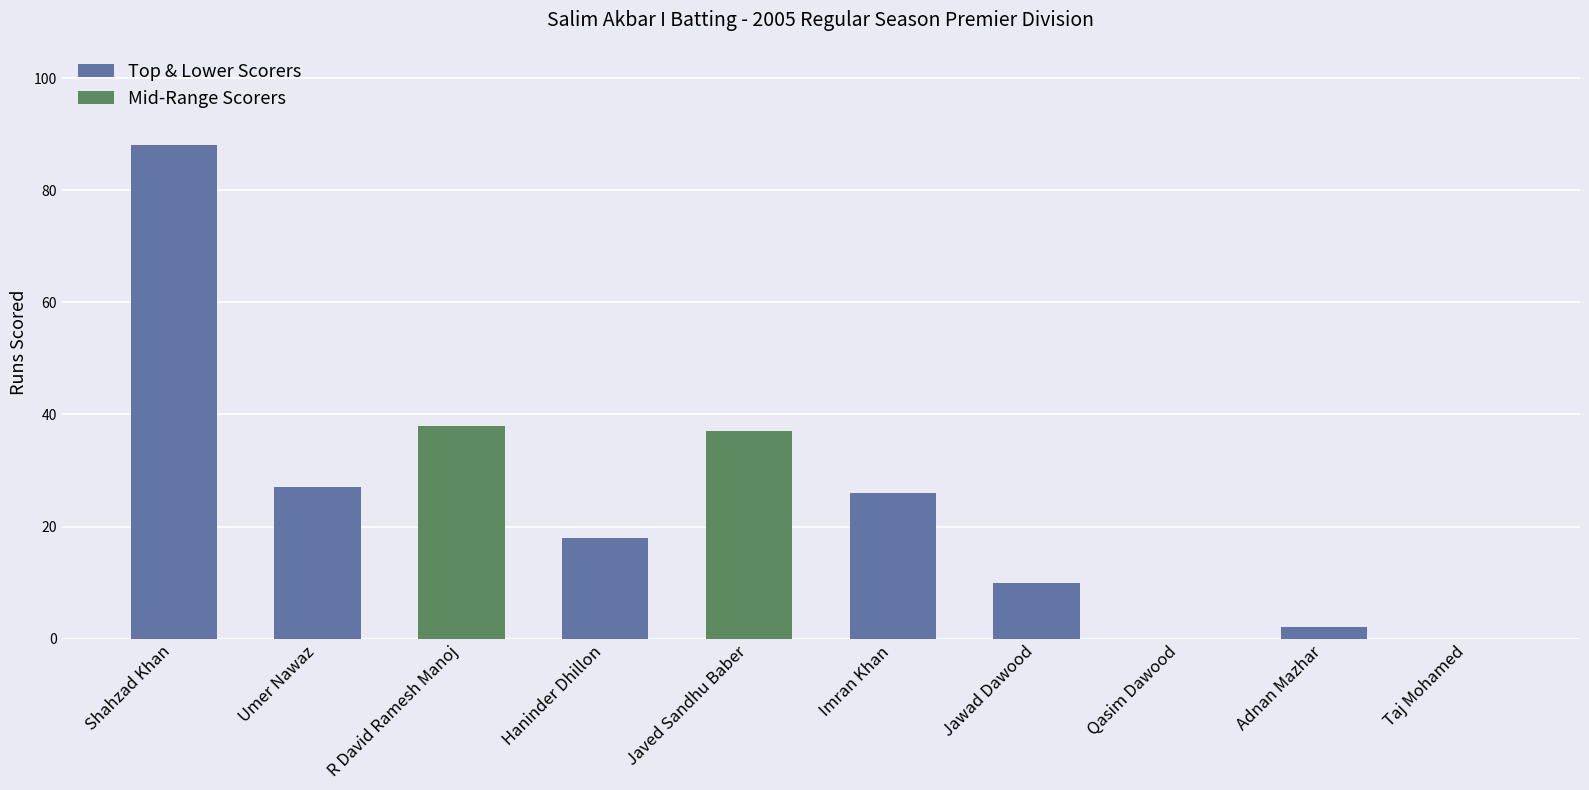

Is it true that the value at Shahzad Khan is 48?

False